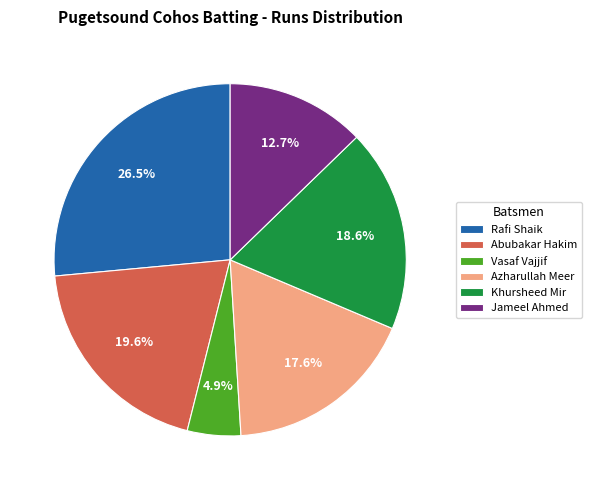

To the nearest percent, what is the combined percentage of Azharullah Meer and Vasaf Vajjif?

23%